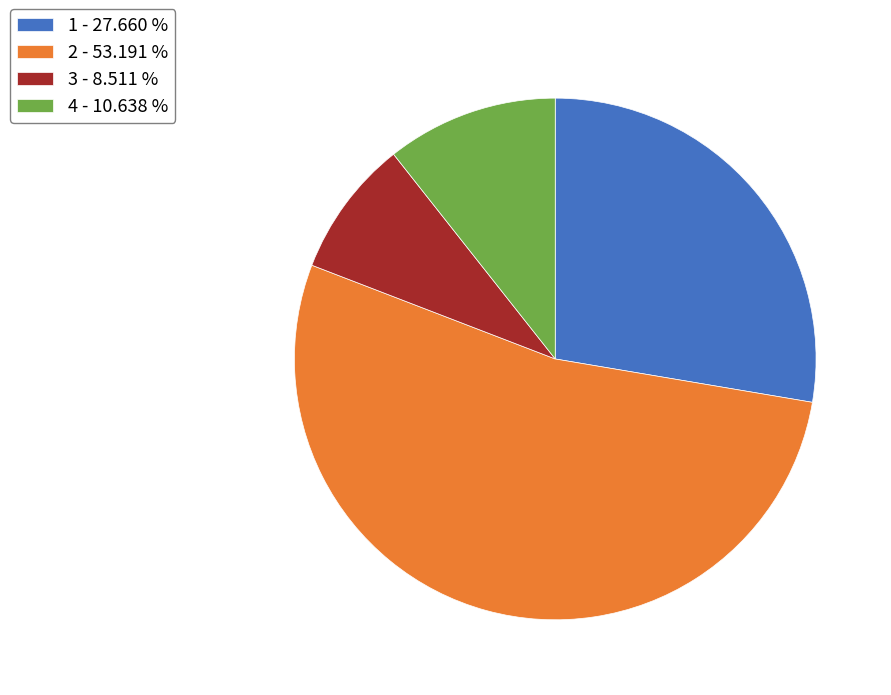

Does 4 - 10.638 % represent more than half of the total?

No